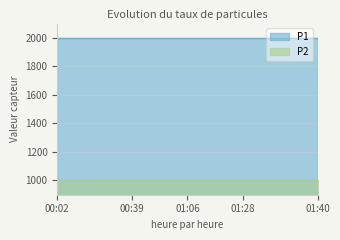

Reading left to right, extract all data points from this chart.

P1: 1999.9	1999.9	1999.9	1999.9	1999.9	1999.9	1999.9	1999.9	1999.9	1999.9	1999.9	1999.9	1999.9	1999.9	1999.9
P2: 999.9	999.9	999.9	999.9	999.9	999.9	999.9	999.9	999.9	999.9	999.9	999.9	999.9	999.9	999.9